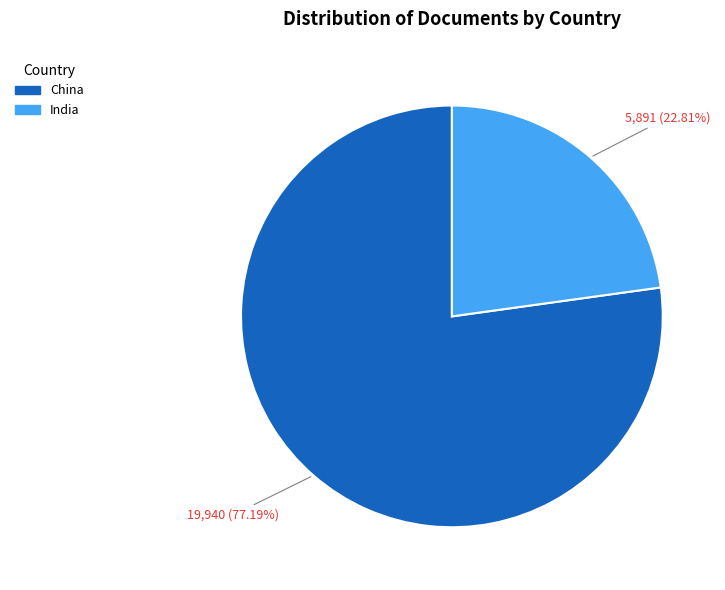

Do India and China together represent more than half of the pie?

Yes